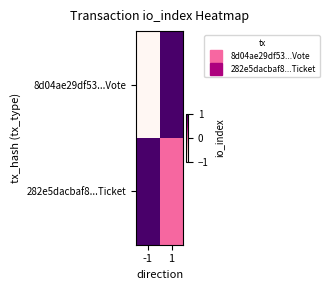

What is the spread (max minus min) of values at -1?

2